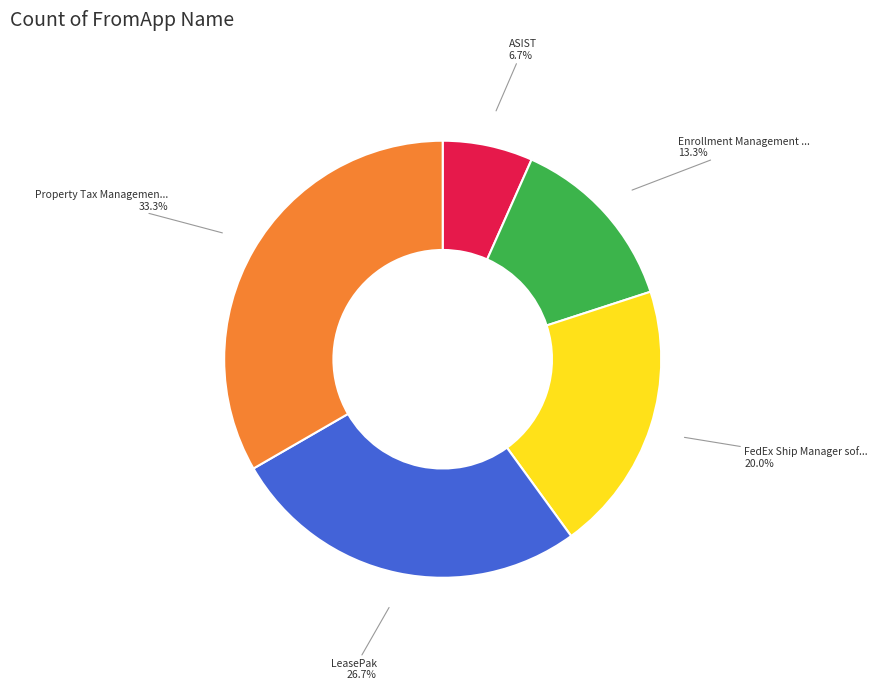

Is there any slice that represents more than half of the pie?

No